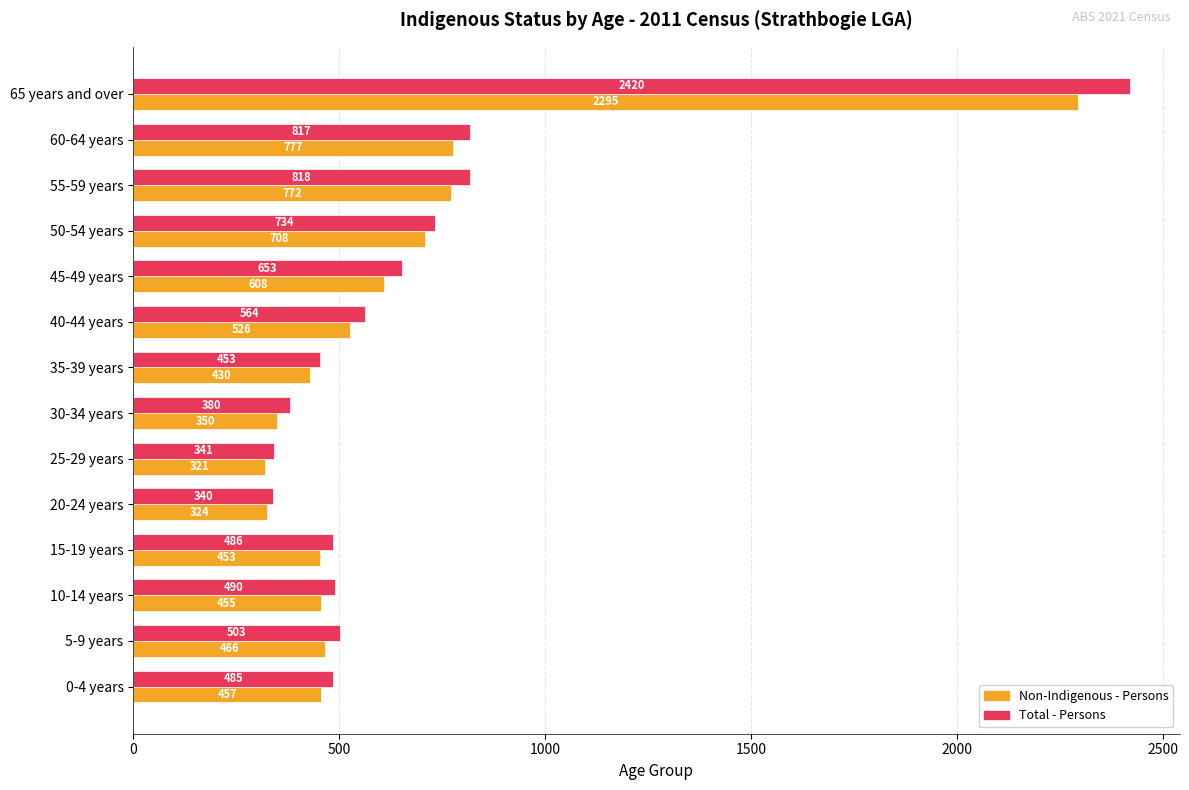

List the labels in order of Total - Persons value, smallest first.

20-24 years, 25-29 years, 30-34 years, 35-39 years, 0-4 years, 15-19 years, 10-14 years, 5-9 years, 40-44 years, 45-49 years, 50-54 years, 60-64 years, 55-59 years, 65 years and over